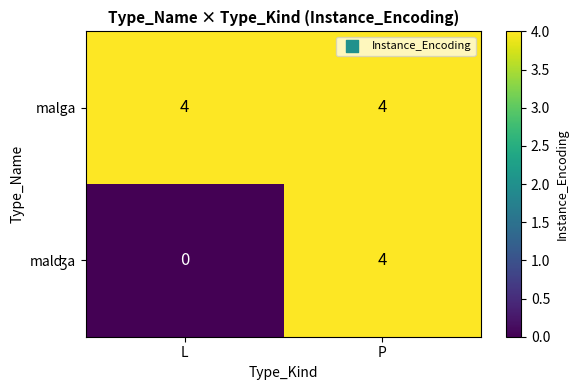

What is the spread (max minus min) of values at L?

4